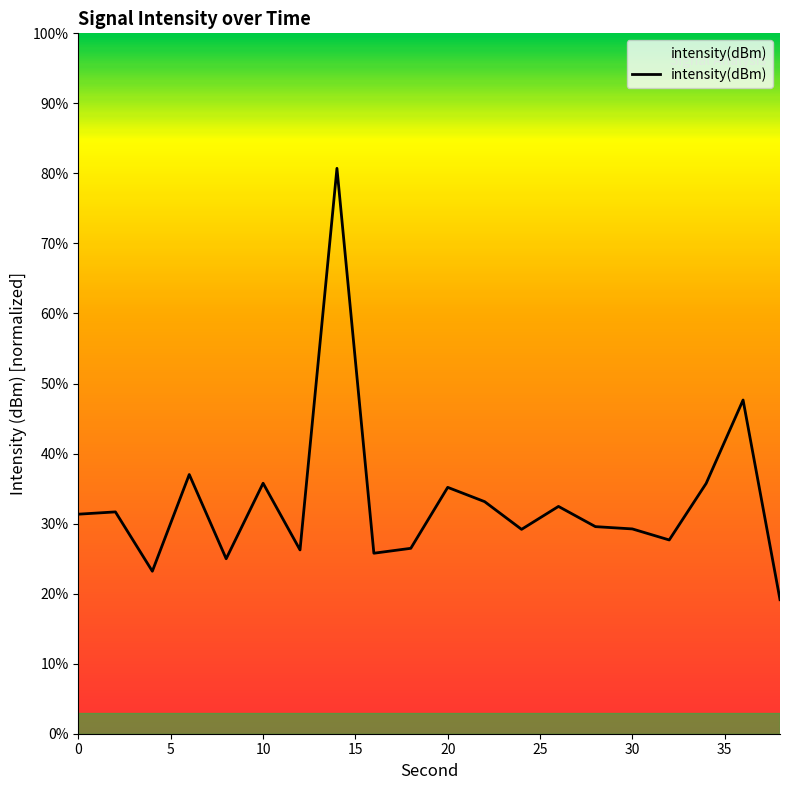

What is the greatest value displayed?

80.7